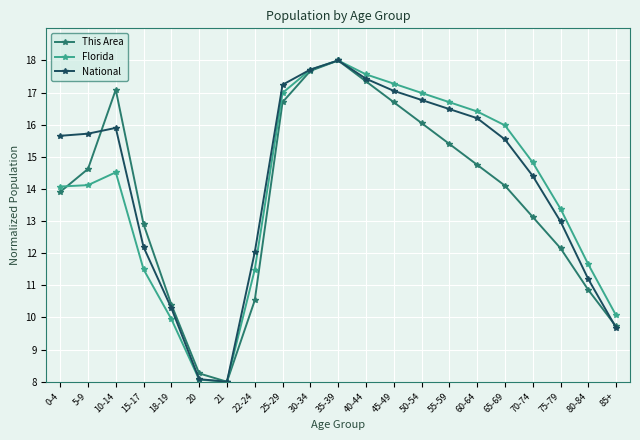

What is the value of the Florida point at the 6th from the left?

8.1